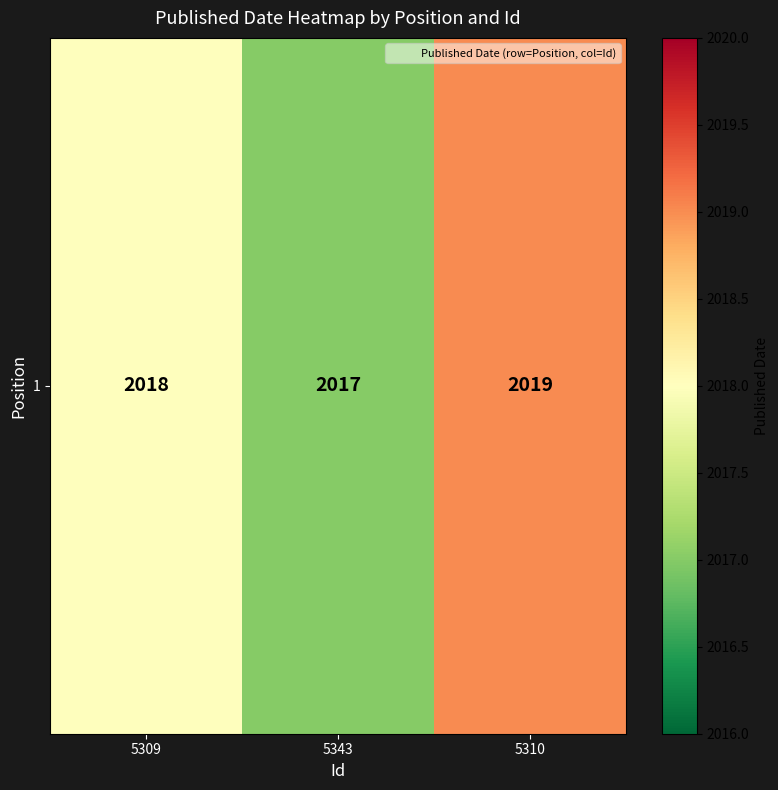

Reading left to right, transcribe all the data shown in this chart.

5309=2018	5343=2017	5310=2019